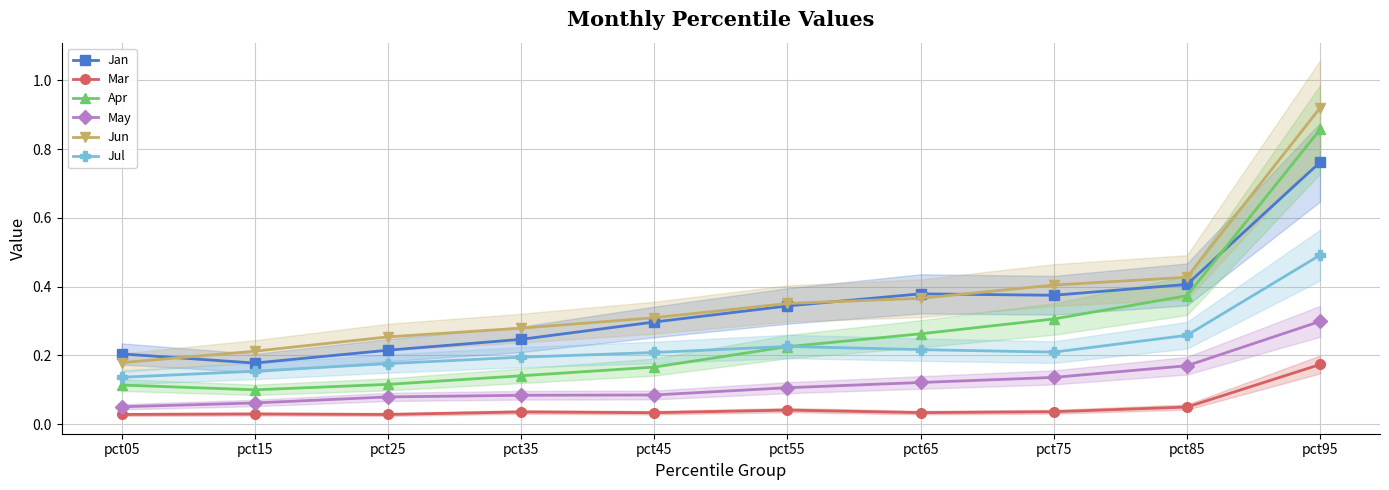

Which series has the widest spread of values?

Apr